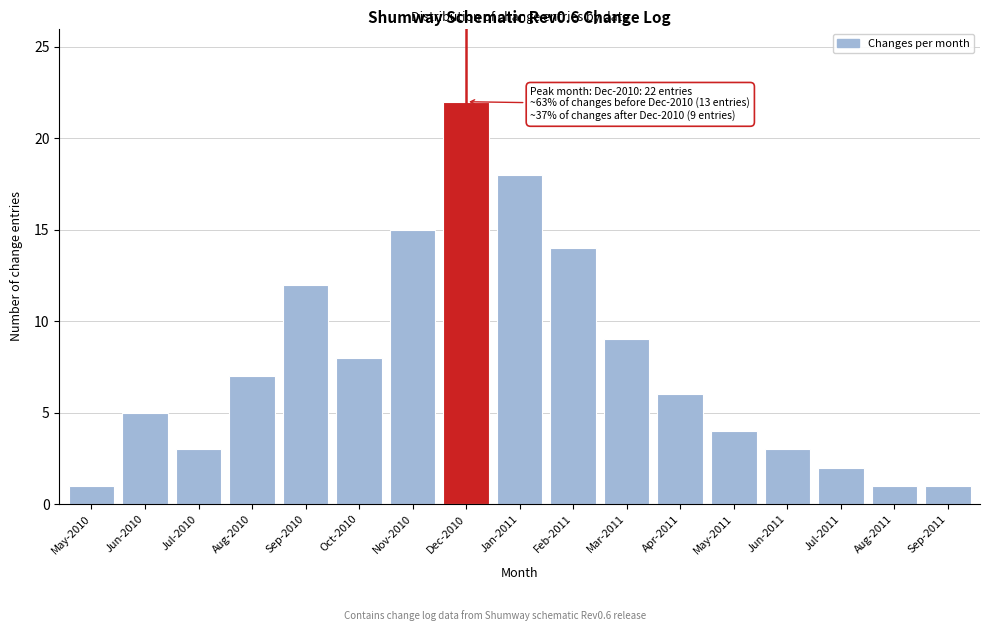

Reading right to left, list all the values displayed in this chart.

Sep-2011=1	Aug-2011=1	Jul-2011=2	Jun-2011=3	May-2011=4	Apr-2011=6	Mar-2011=9	Feb-2011=14	Jan-2011=18	Dec-2010=22	Nov-2010=15	Oct-2010=8	Sep-2010=12	Aug-2010=7	Jul-2010=3	Jun-2010=5	May-2010=1